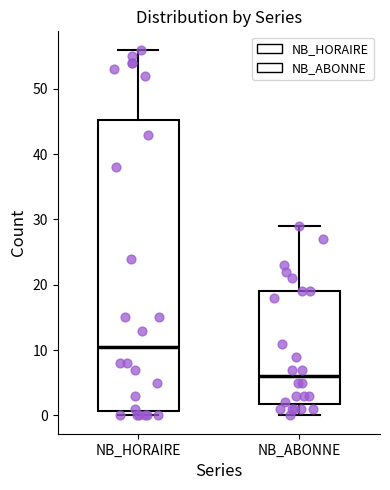

Where is the upper edge of the box for NB_ABONNE on the y-axis? The values are not printed on the chart, so give them approximately, as read against the axis.

19